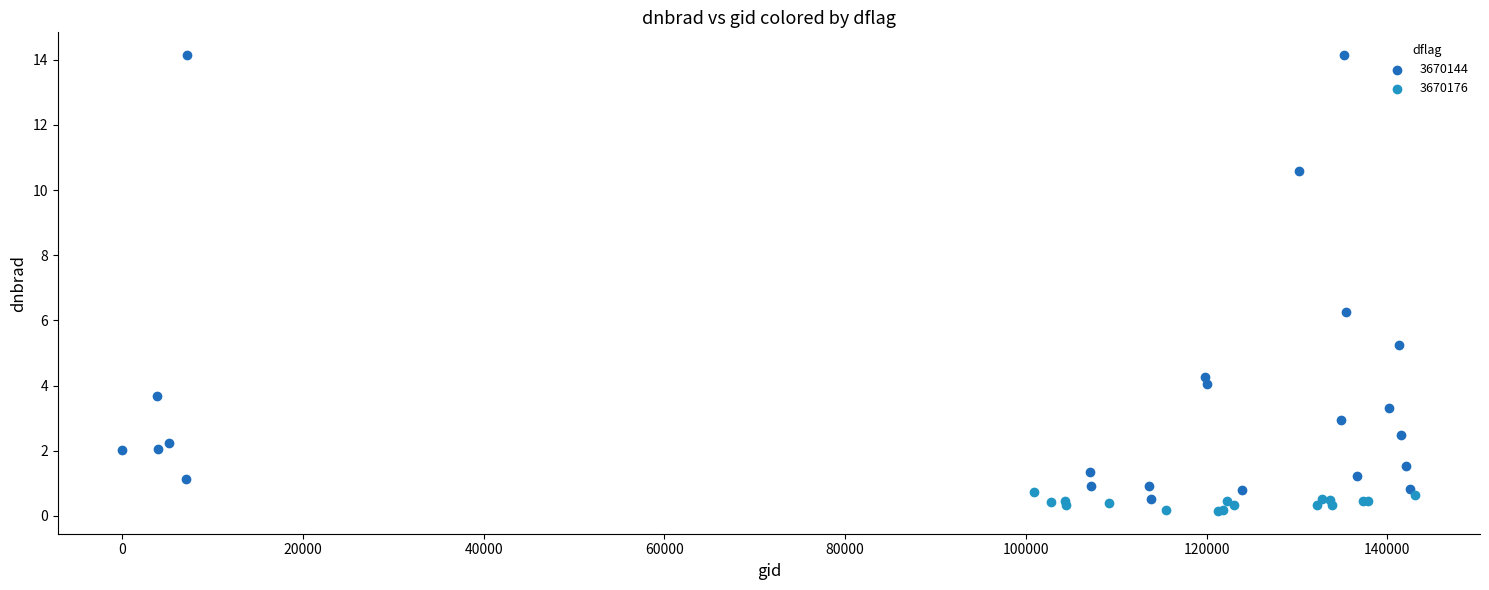

Which series contains the highest Y value?

3670144